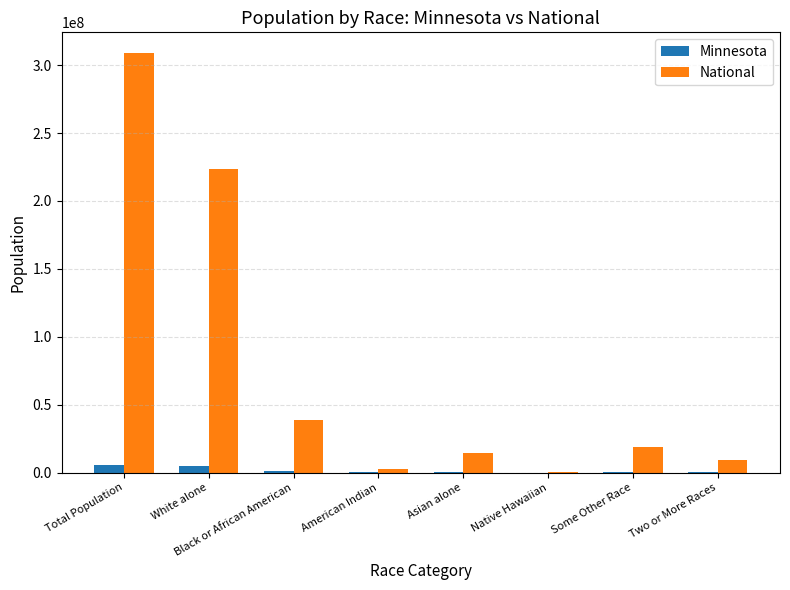

What is the maximum value for National?

308745538